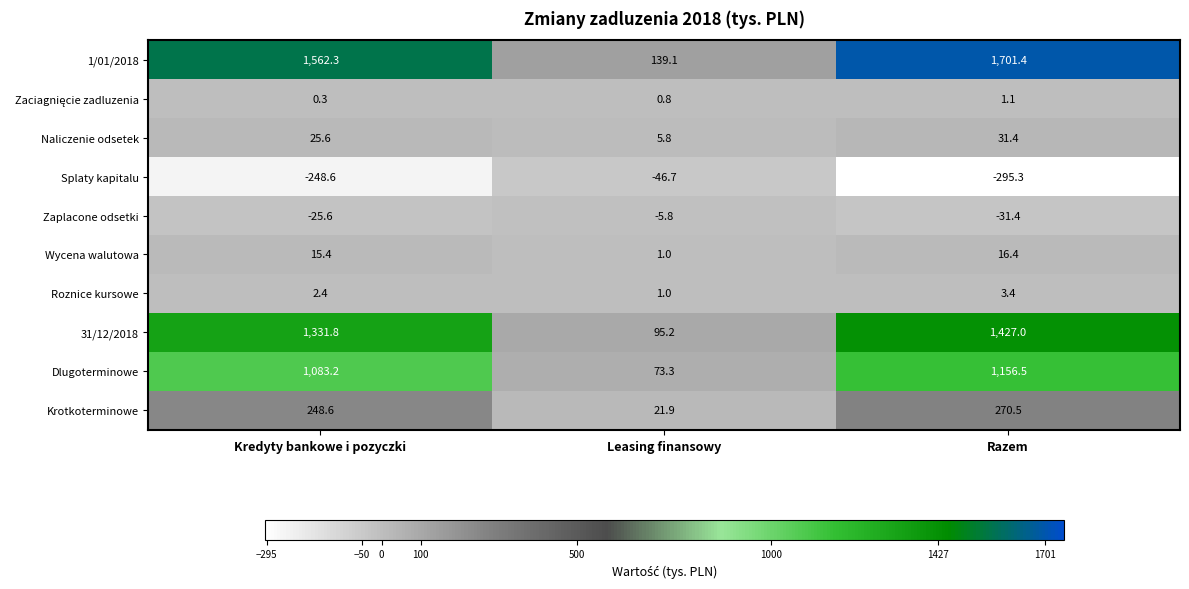

What is the difference between the highest and lowest values at Kredyty bankowe i pozyczki?

1810.9